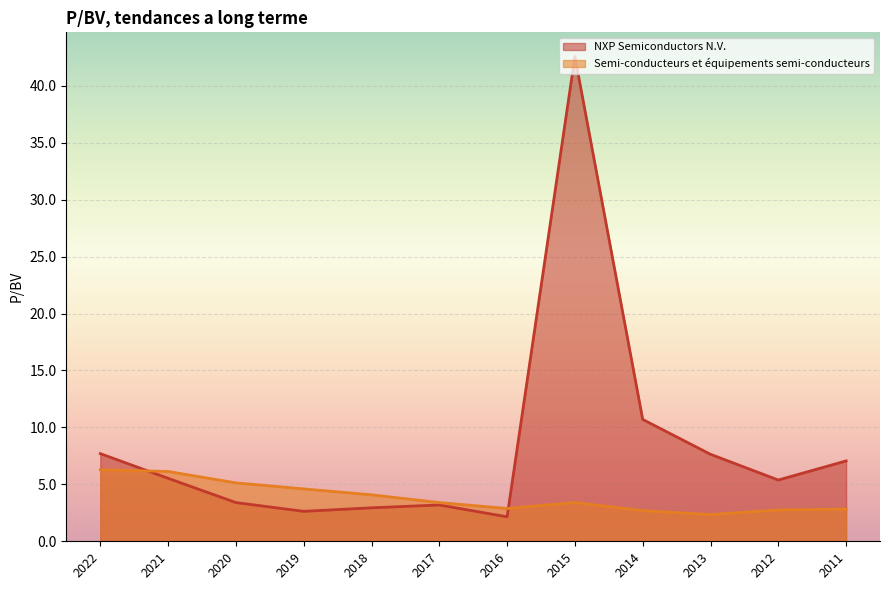

How many interior local valleys does the Semi-conducteurs et equipements semi-conducteurs series have?

2